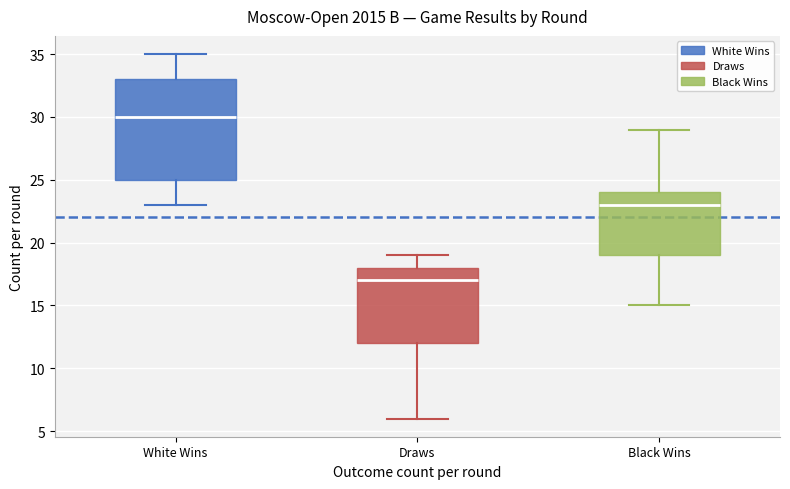

Reading left to right, read every box against the y-axis: the position of its median line, the range the box covers, and the ends of its whiskers. The values are not printed on the chart, so give them approximately, as read against the axis.

White Wins: median 30, box 25 to 33, whiskers 23 to 35
Draws: median 17, box 12 to 18, whiskers 6 to 19
Black Wins: median 23, box 19 to 24, whiskers 15 to 29